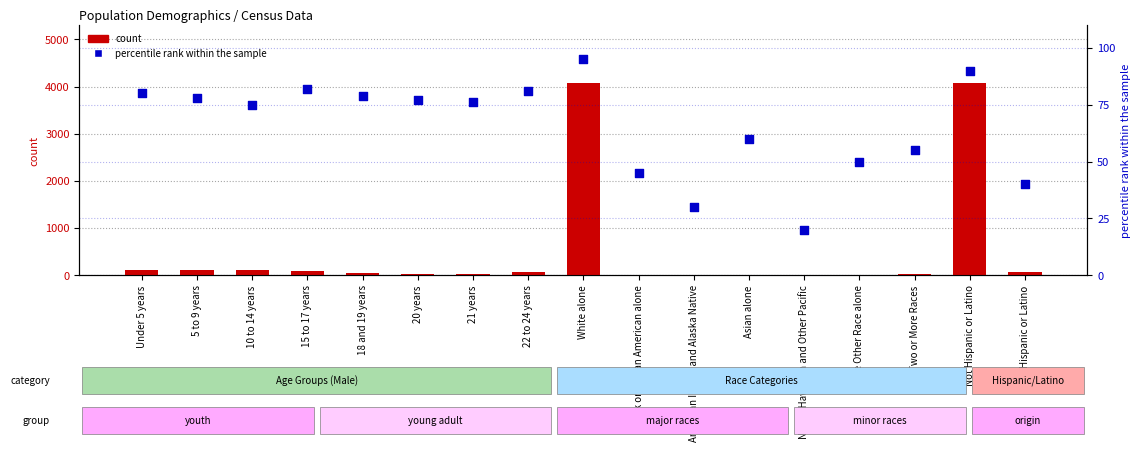

Which series reaches the maximum Y coordinate?

count